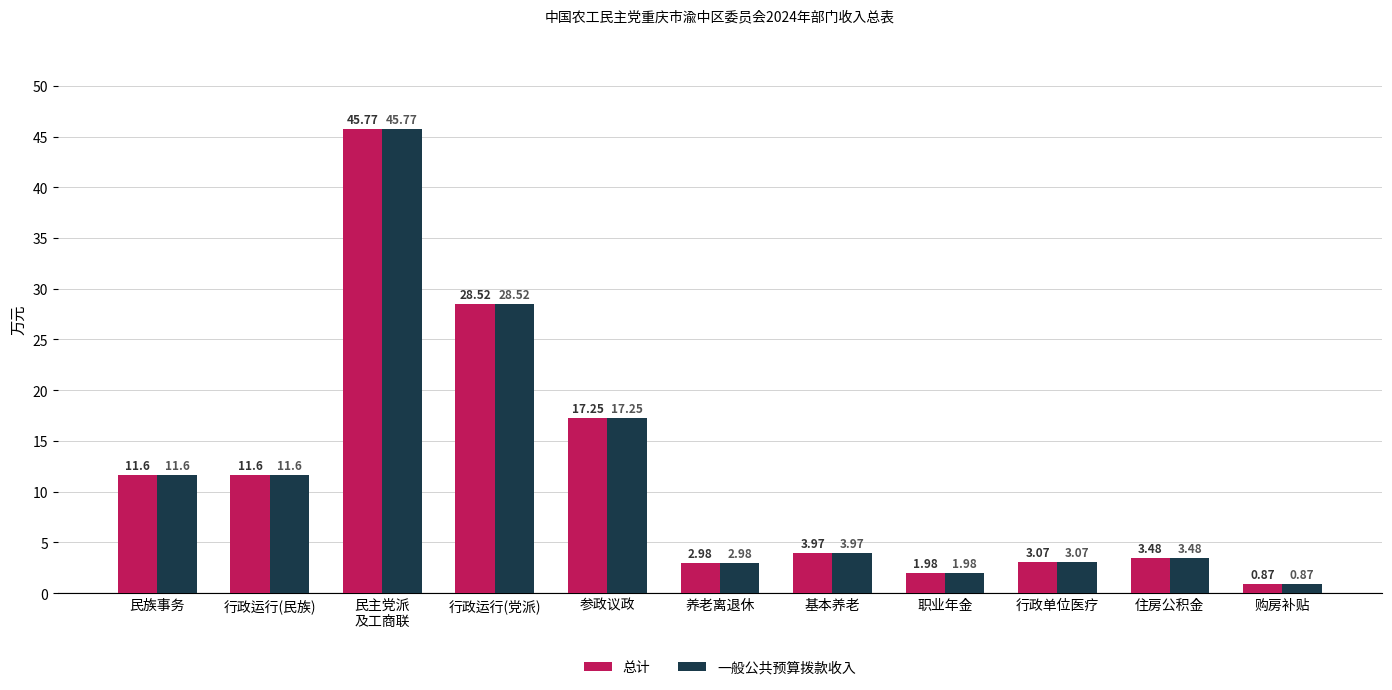

Which category has the lowest value across all series?

购房补贴